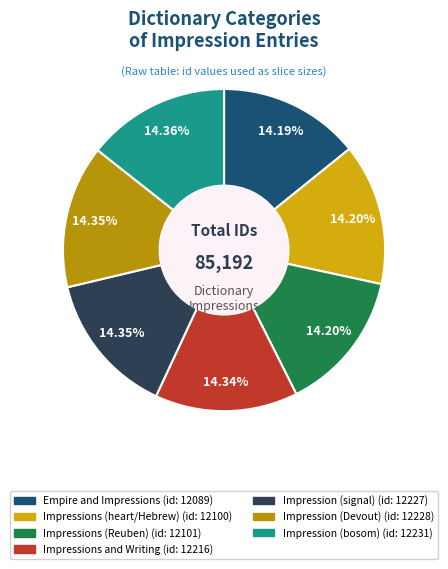

To the nearest percent, what percentage of the pie is Impressions (heart/Hebrew)?

14%